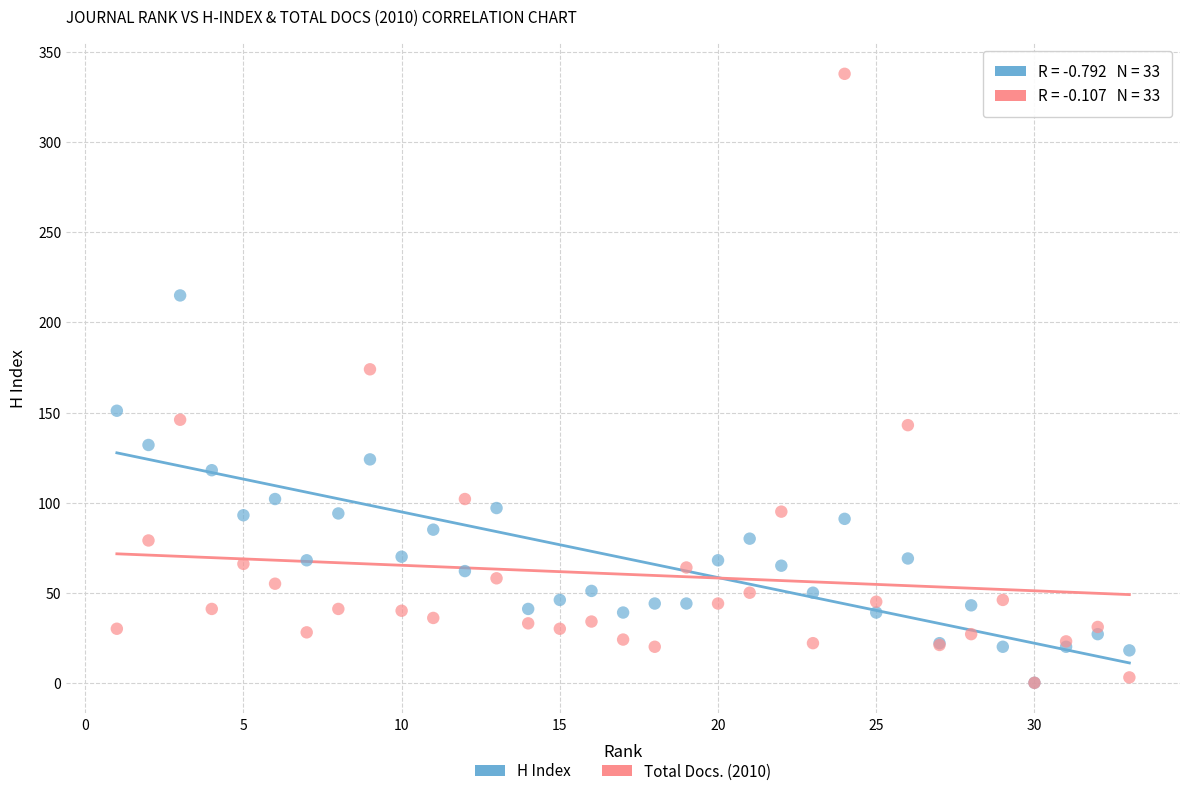

Across all series, what Y value is closest to 169?

174